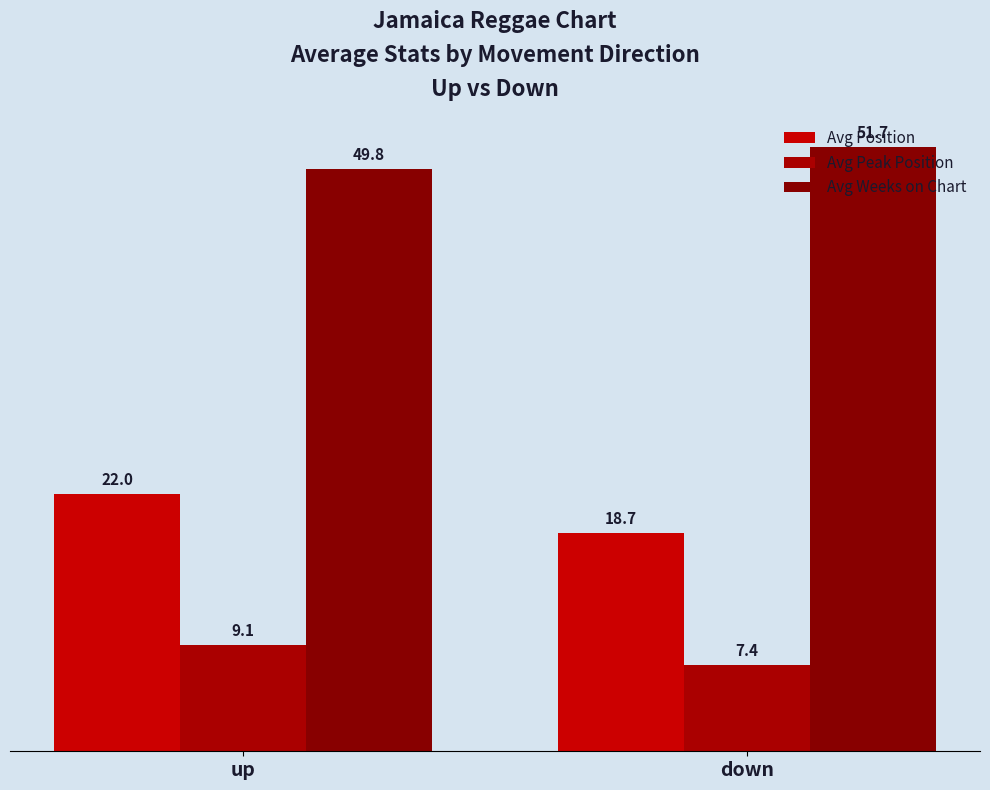

Which series has the largest range (max minus min)?

Avg Position